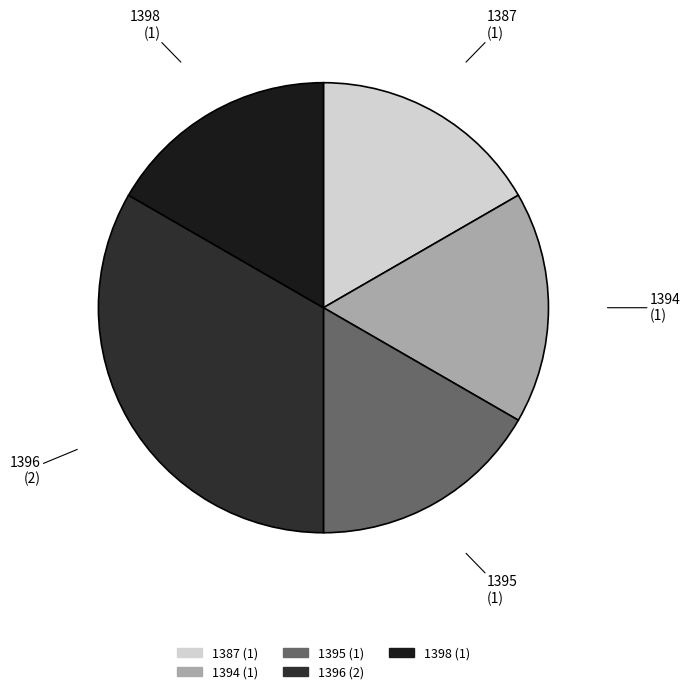

Is it true that 1394 is 31% of the pie?

False